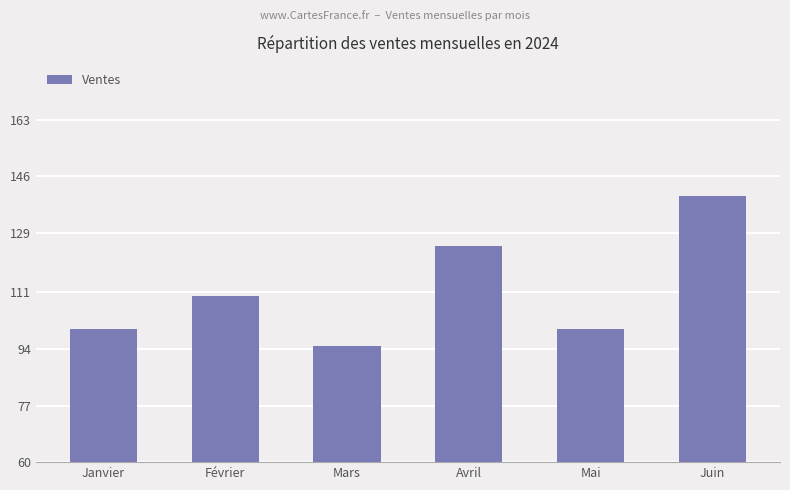

Which label corresponds to the smallest value in the chart?

Mars